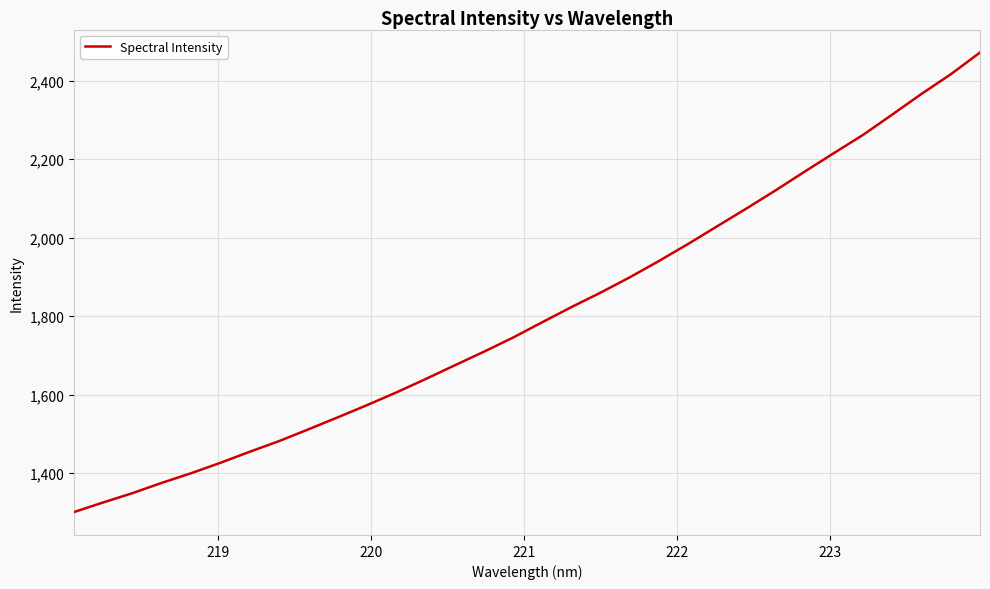

What is the smallest value displayed?

1301.2